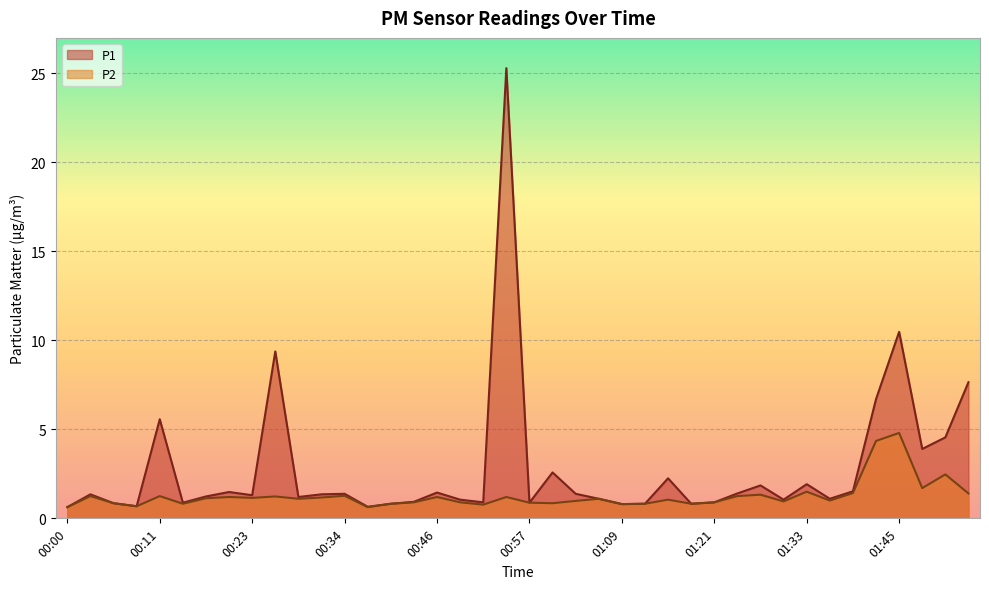

What is the highest value of the P2 series?

4.8